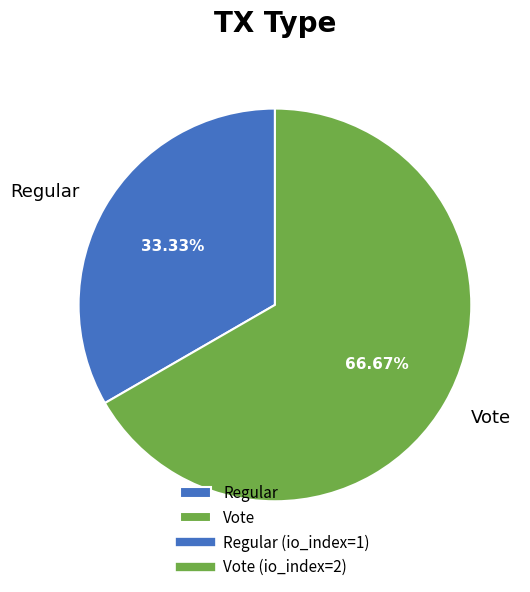

What portion of the pie excludes Vote?

33.3%